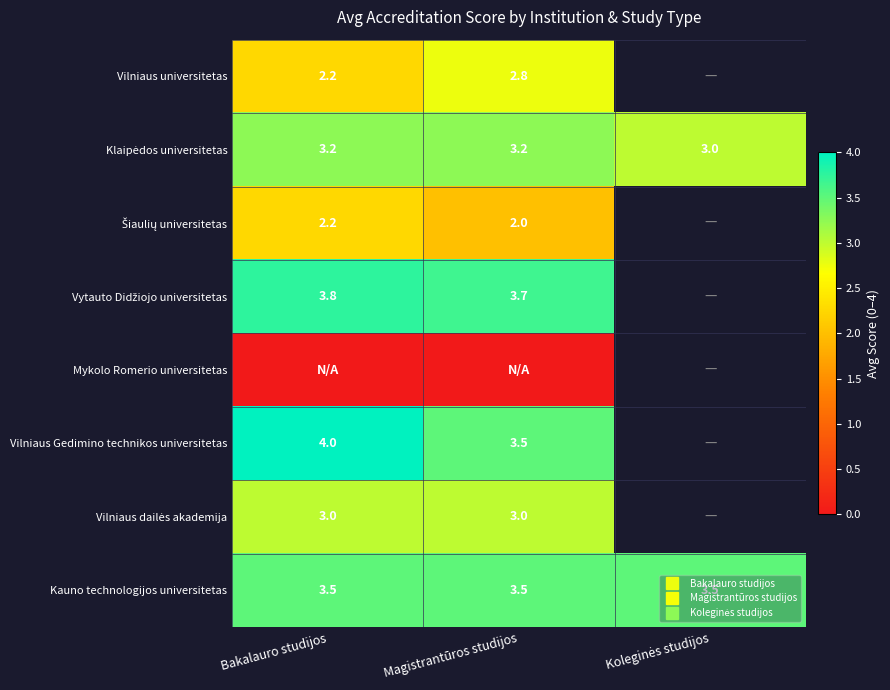

What is the total value across all series at Bakalauro studijos?

22.0